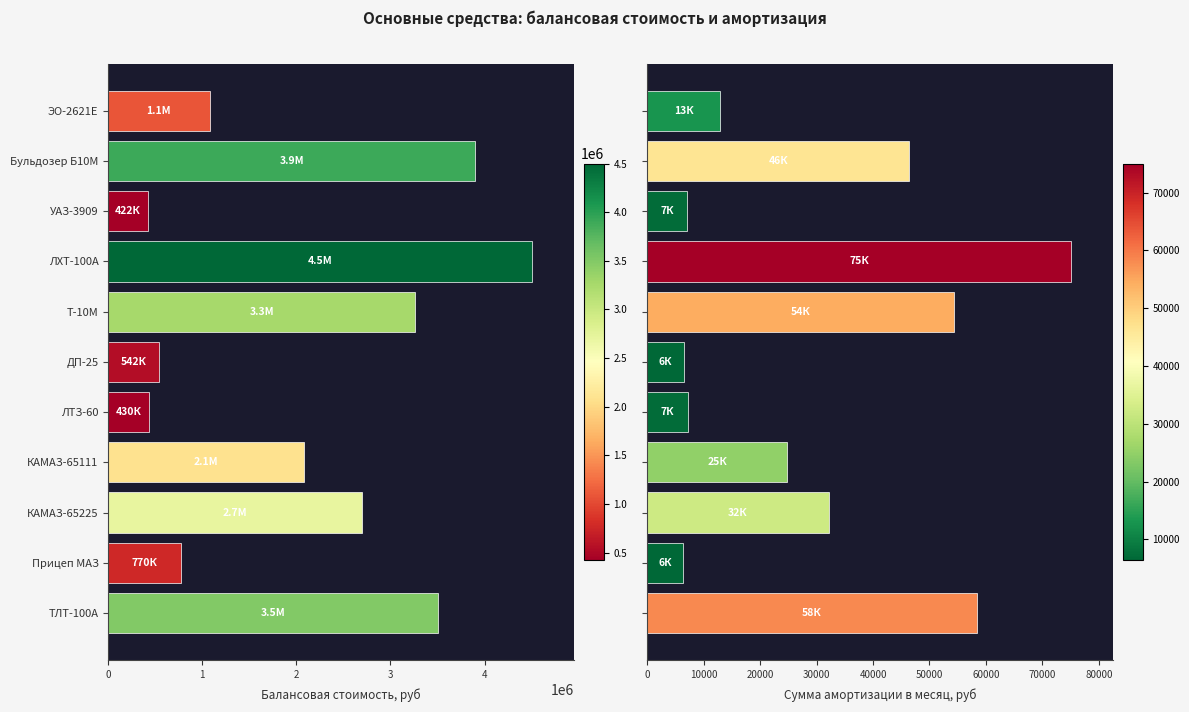

What is the smallest value displayed?

6416.7